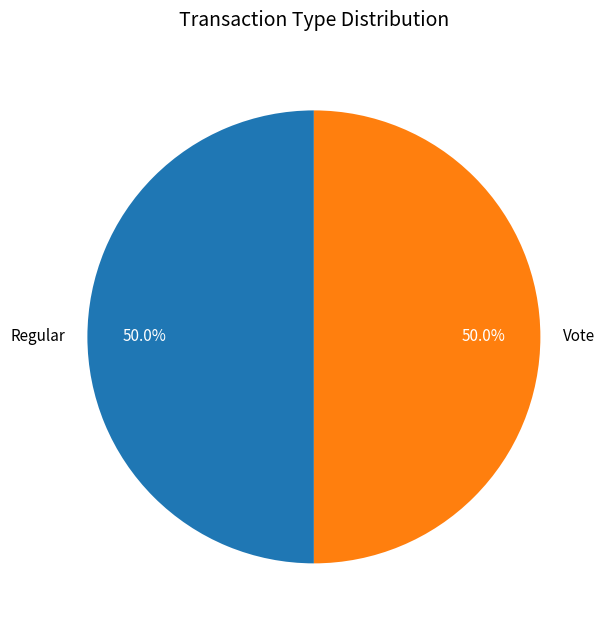

Do Regular and Vote together represent more than half of the pie?

Yes